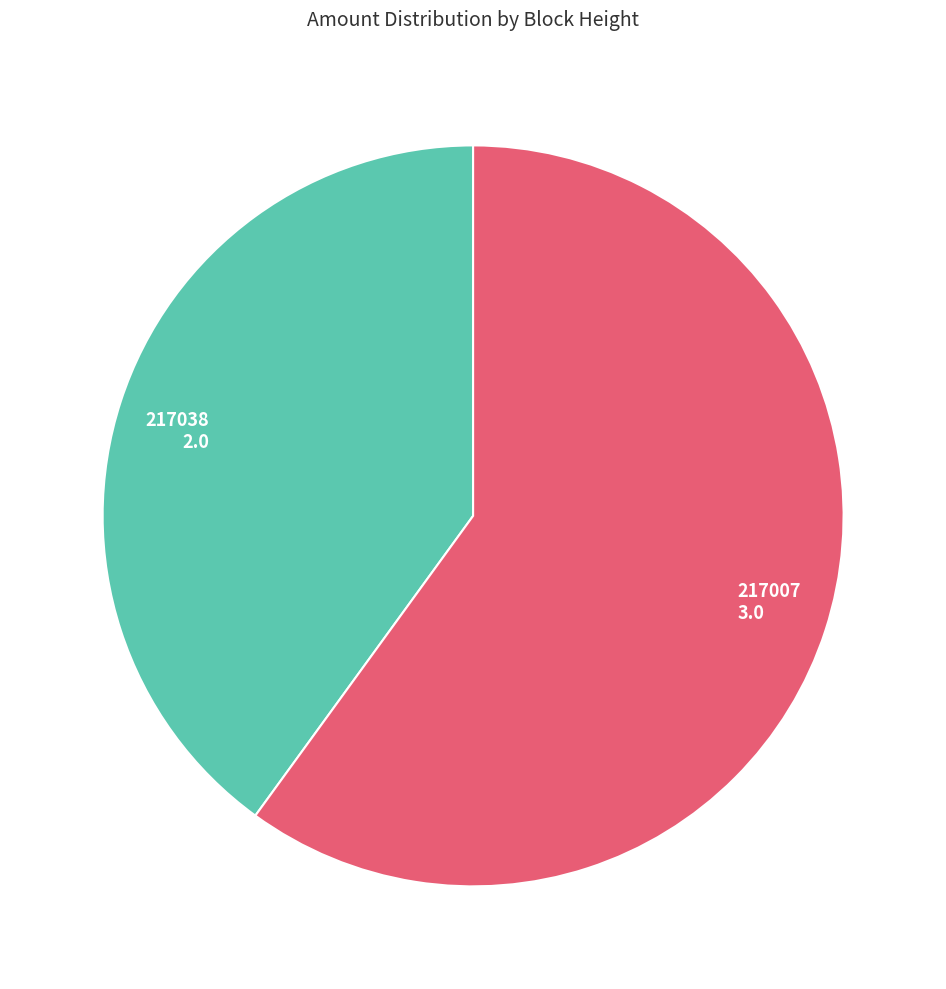

Which category has the smallest portion of the pie?

217038